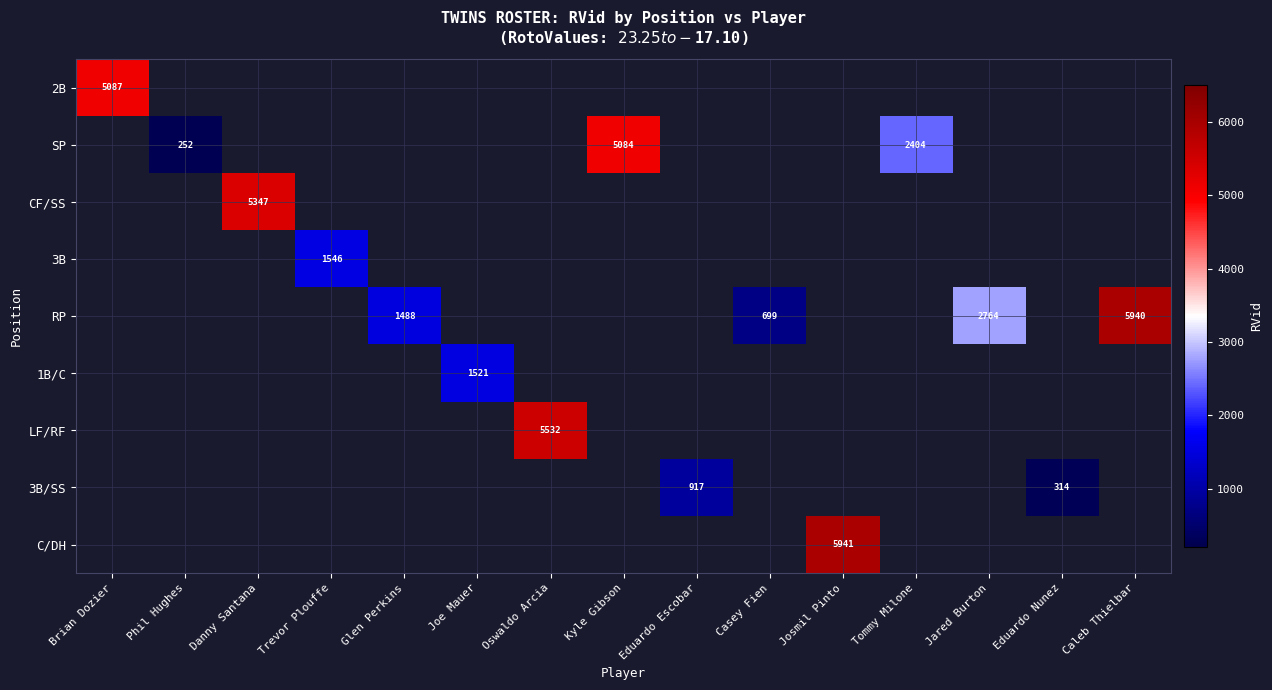

The value of C/DH at Josmil Pinto is 8340. True or false?

False